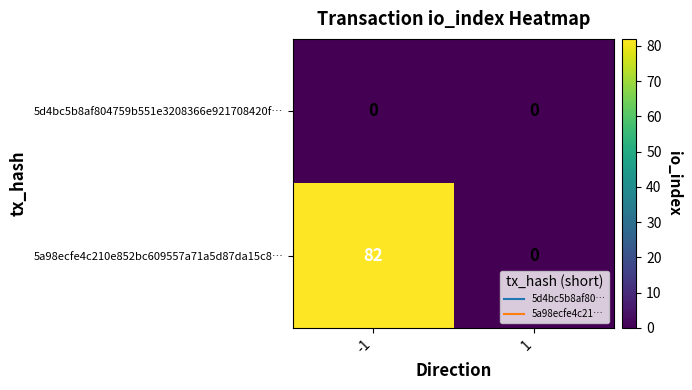

Between -1 and 1, which series saw the biggest shift?

5a98ecfe4c210e852bc609557a71a5d87da15c8…